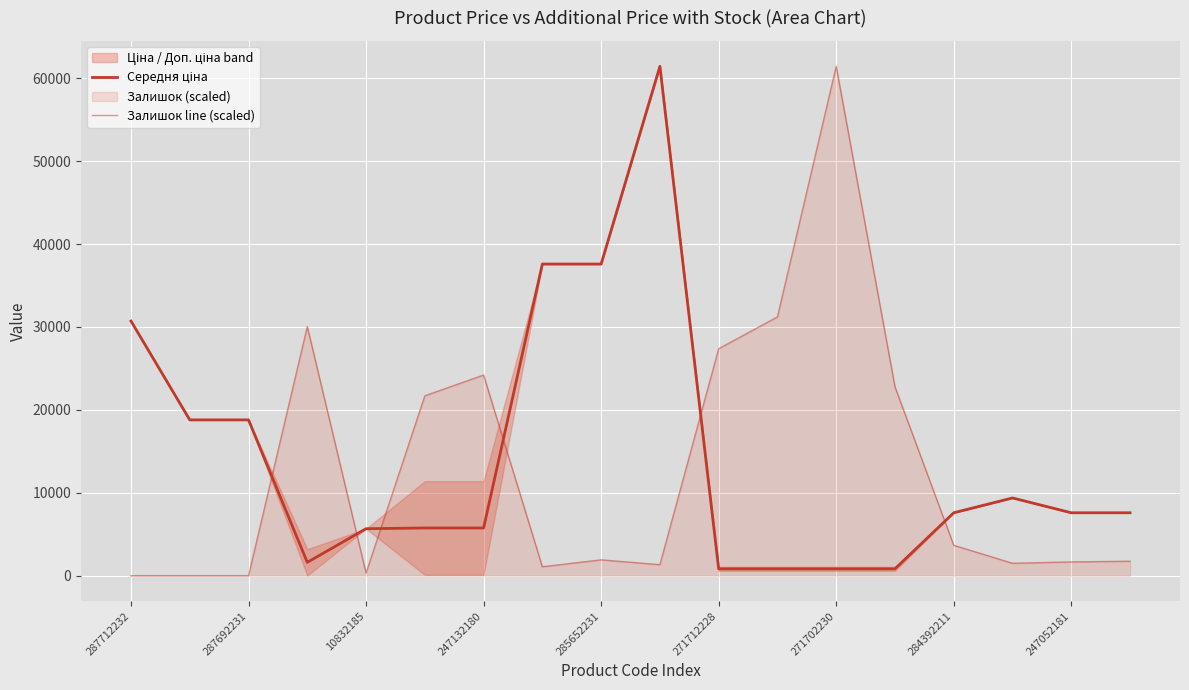

What is the label of the 2nd point from the left?

287692231